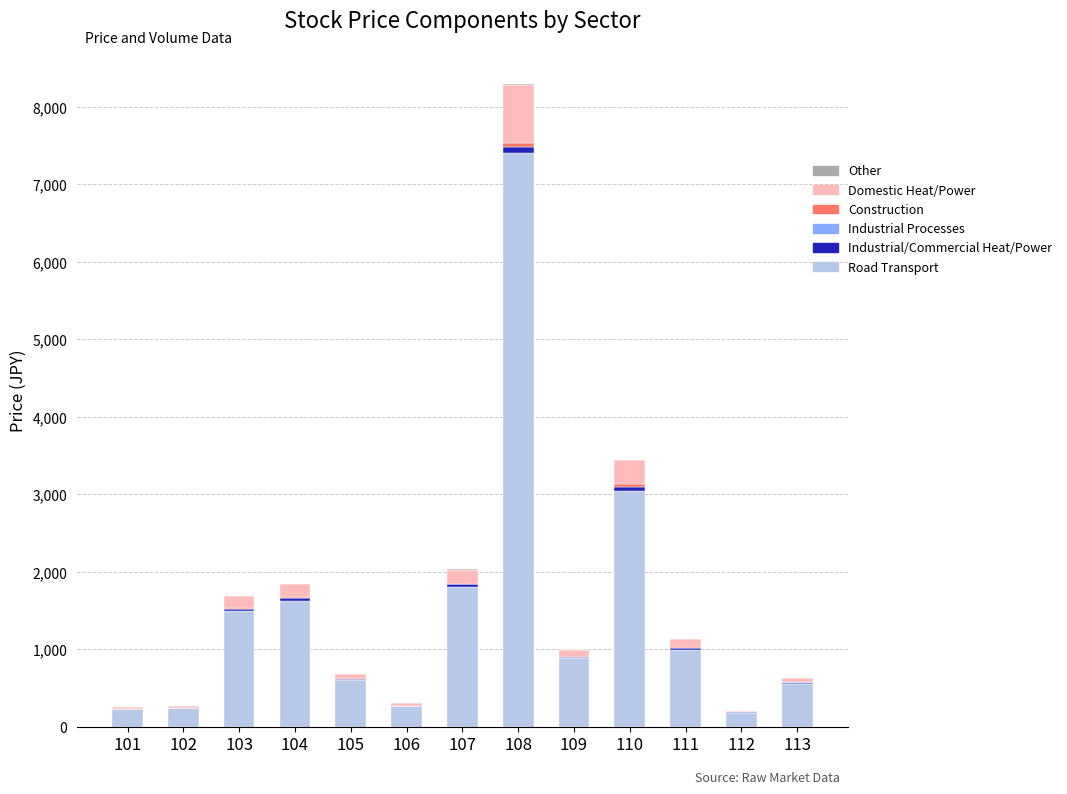

What is the total value across all series at 109?

995